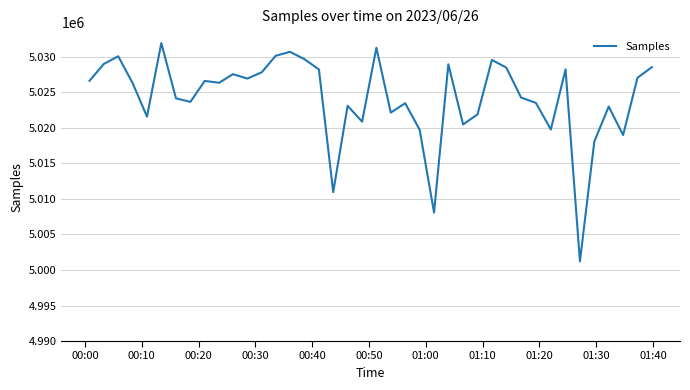

Does the chart display data point markers on the line(s)?

No